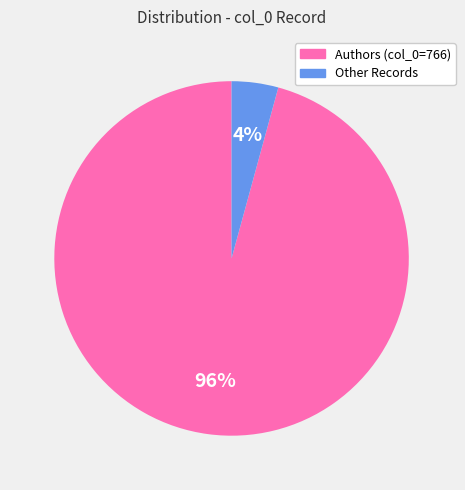

Is there any slice that represents more than half of the pie?

Yes